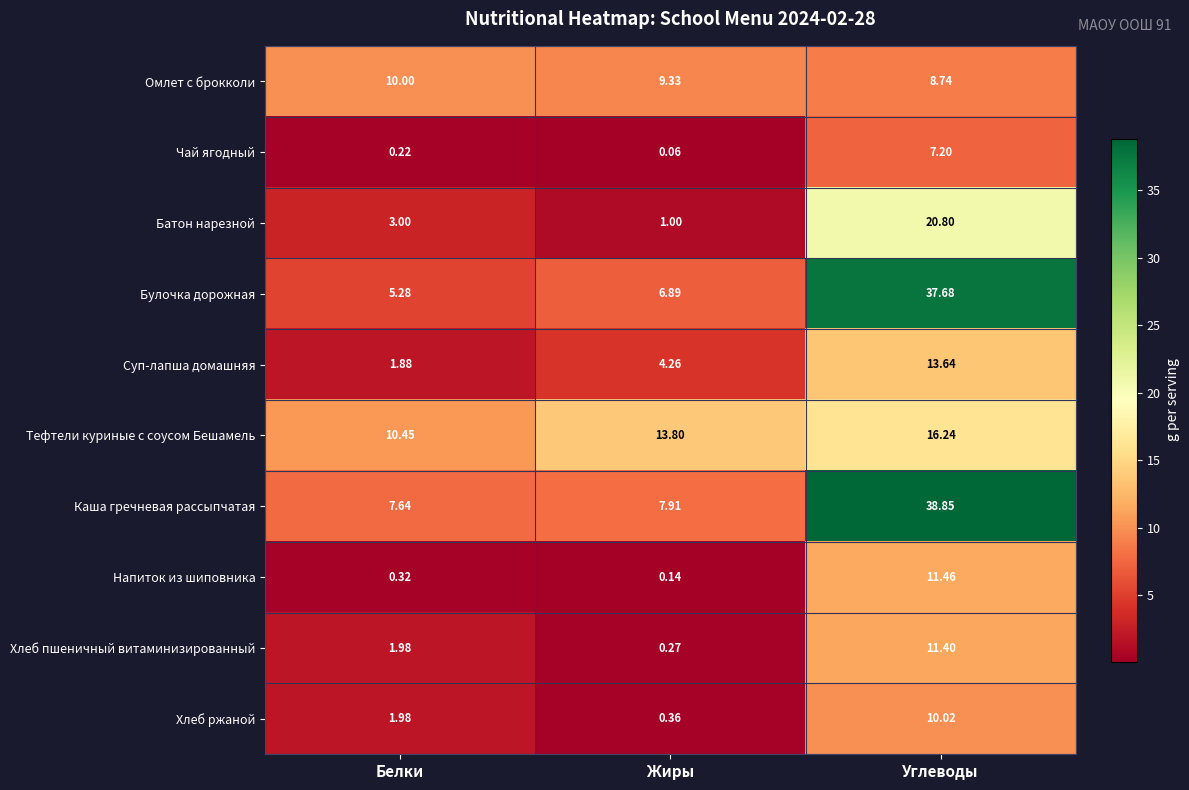

How many series are shown in this chart?

10